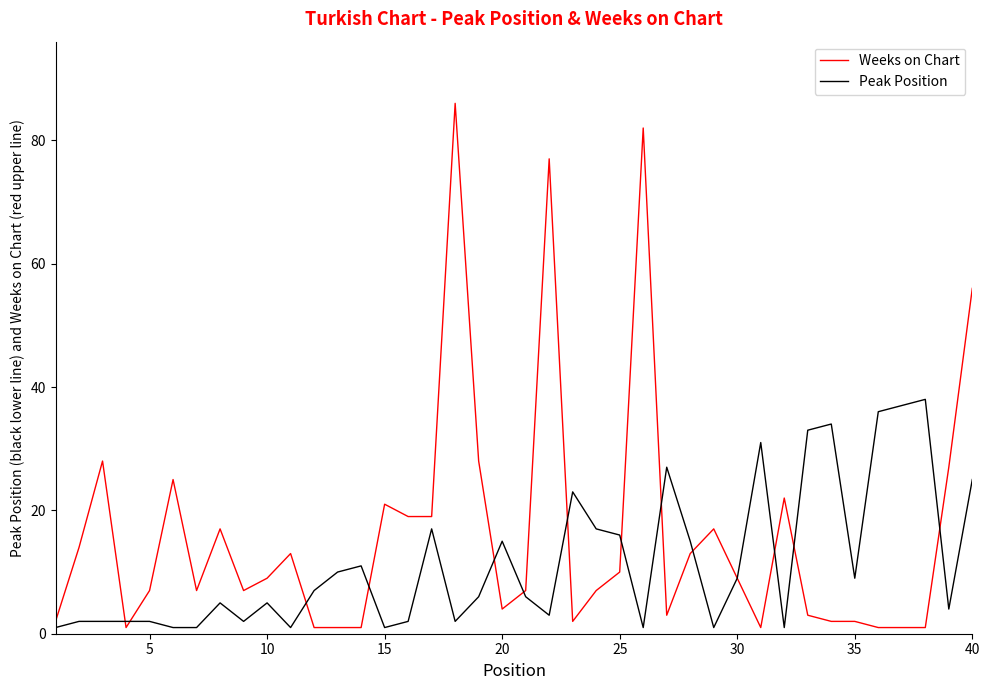

What is the highest value of the Peak Position series?

38